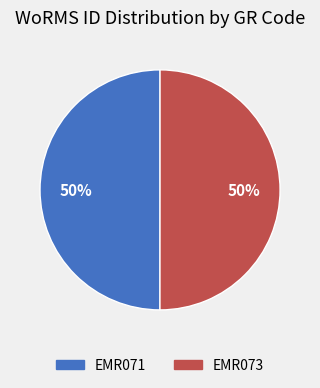

What is the ratio of the value at EMR073 to the value at EMR071?

1.0